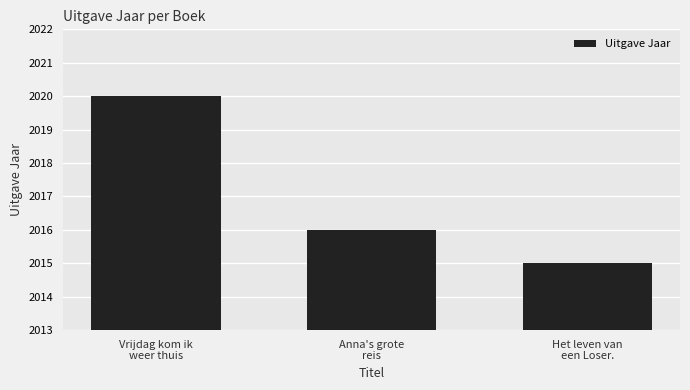

Count the number of categories in the chart.

3